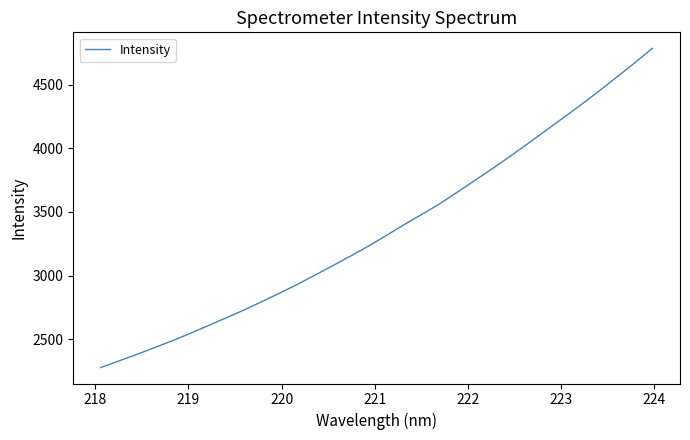

What is the difference between the maximum and minimum values?

2510.3